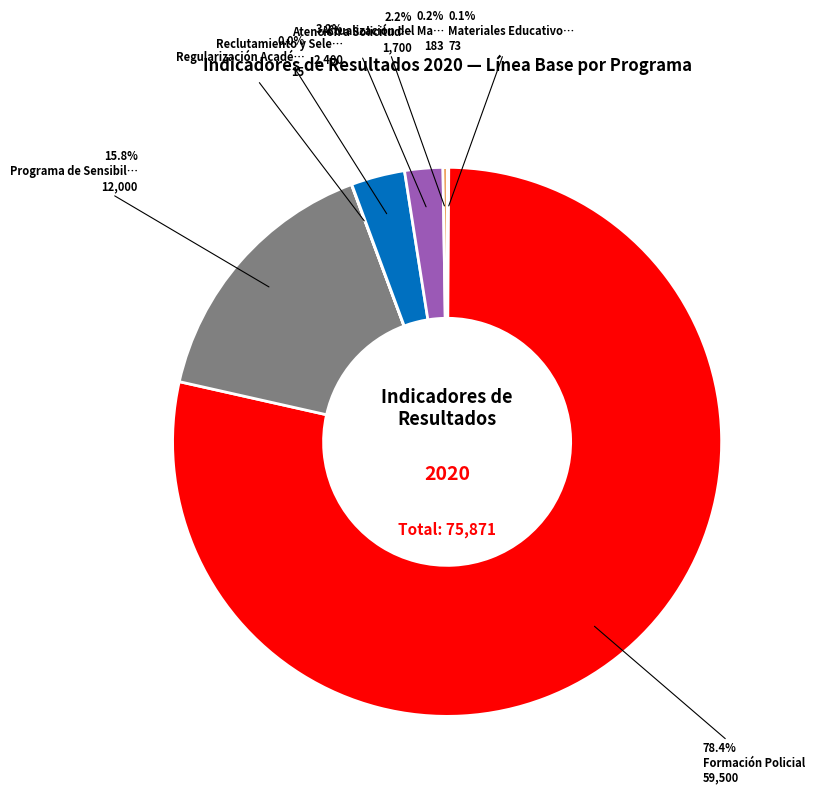

Is there a majority slice in this chart?

Yes